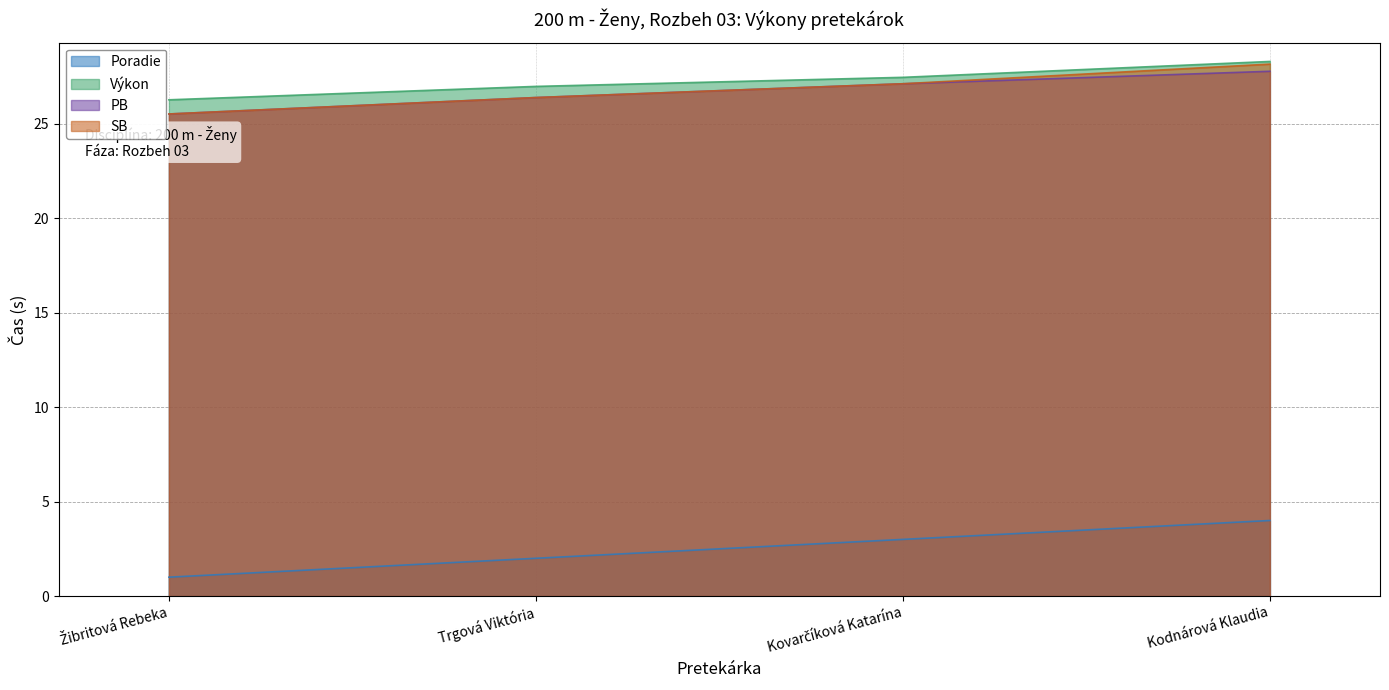

What is the smallest value displayed?

1.0